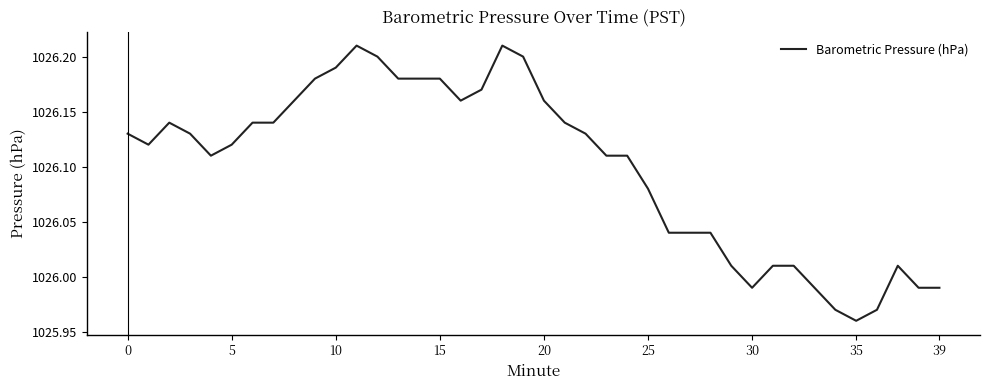

Reading left to right, what are all the values shown in this chart?

1026.1	1026.1	1026.1	1026.1	1026.1	1026.1	1026.1	1026.1	1026.2	1026.2	1026.2	1026.2	1026.2	1026.2	1026.2	1026.2	1026.2	1026.2	1026.2	1026.2	1026.2	1026.1	1026.1	1026.1	1026.1	1026.1	1026.0	1026.0	1026.0	1026.0	1026.0	1026.0	1026.0	1026.0	1026.0	1026.0	1026.0	1026.0	1026.0	1026.0